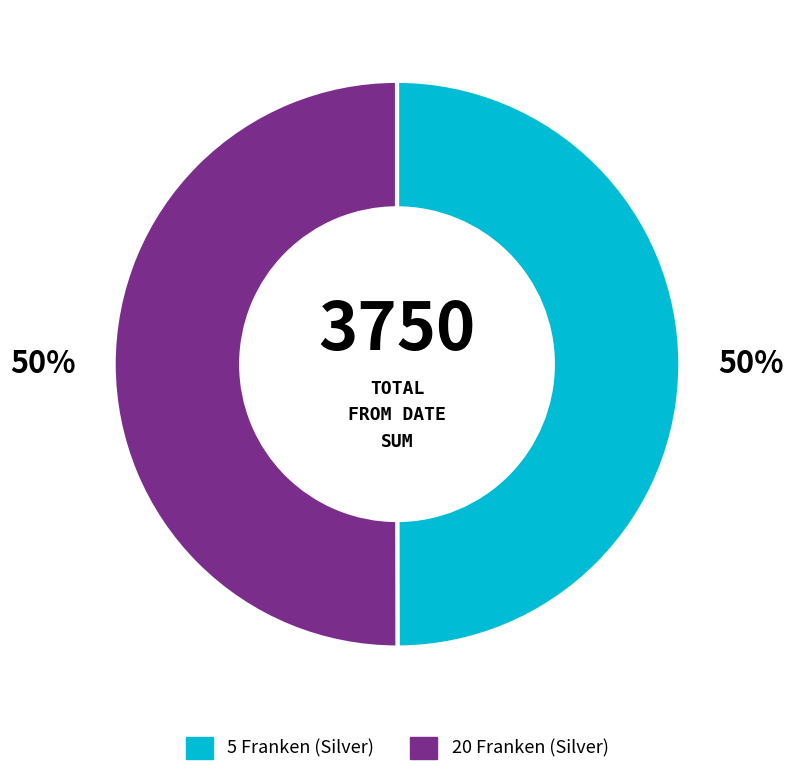

Is it true that 20 Franken (Silver) is 50% of the pie?

True